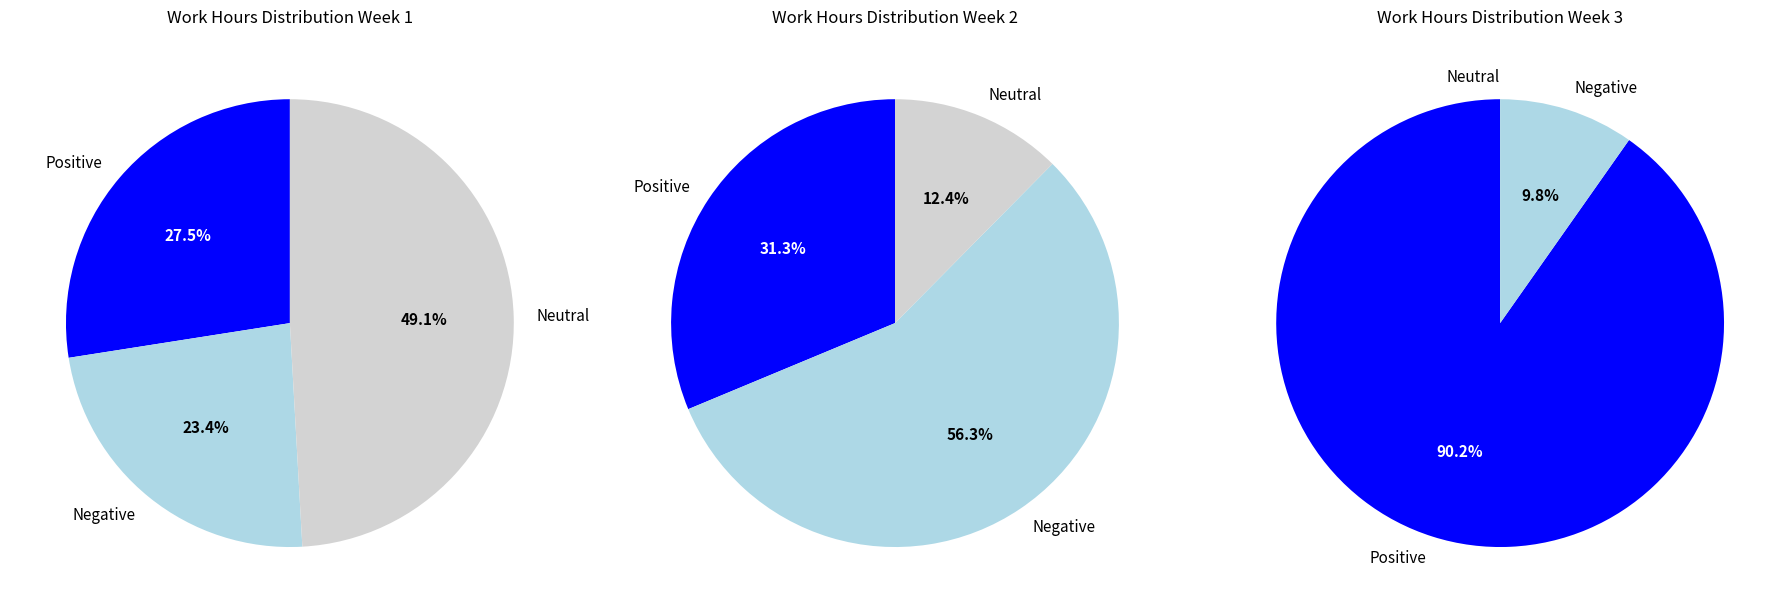

How much of the chart is everything except 25?

95.6%